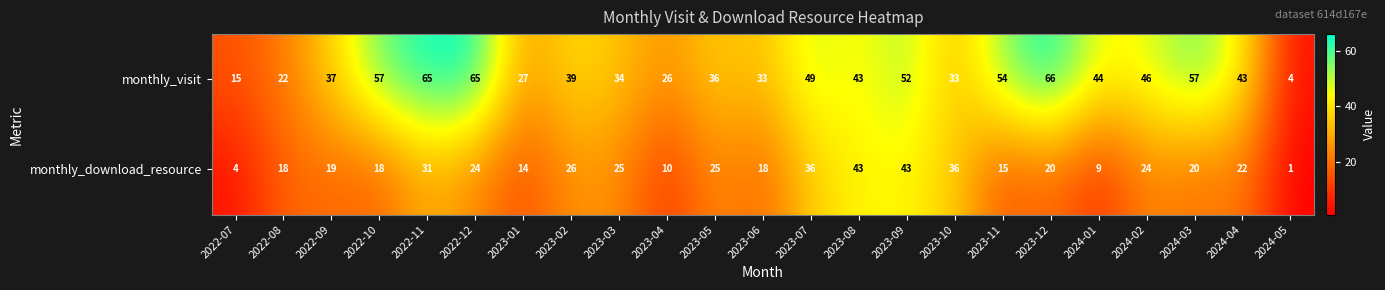

The value of monthly_visit at 2023-02 is 19. True or false?

False